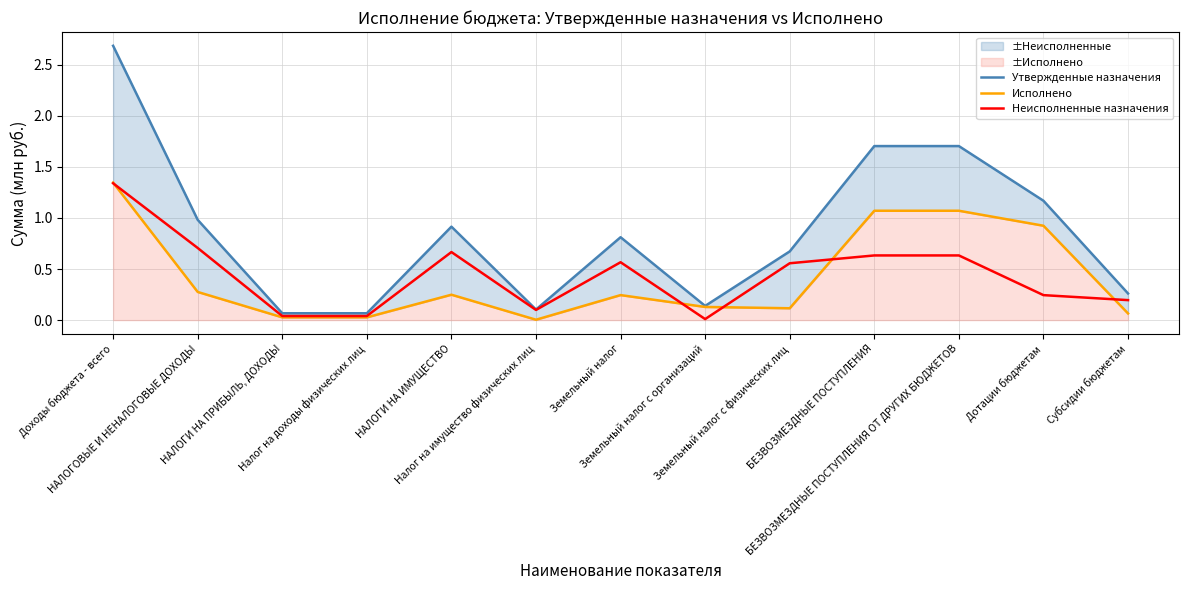

What value does the Утвержденные назначения series have at НАЛОГИ НА ПРИБЫЛЬ, ДОХОДЫ?

0.1